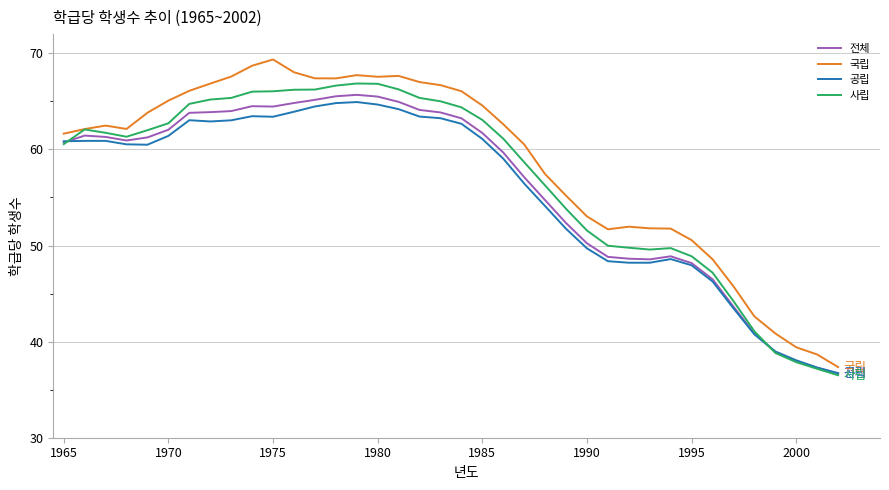

Is this an area chart (filled region under the line)?

No